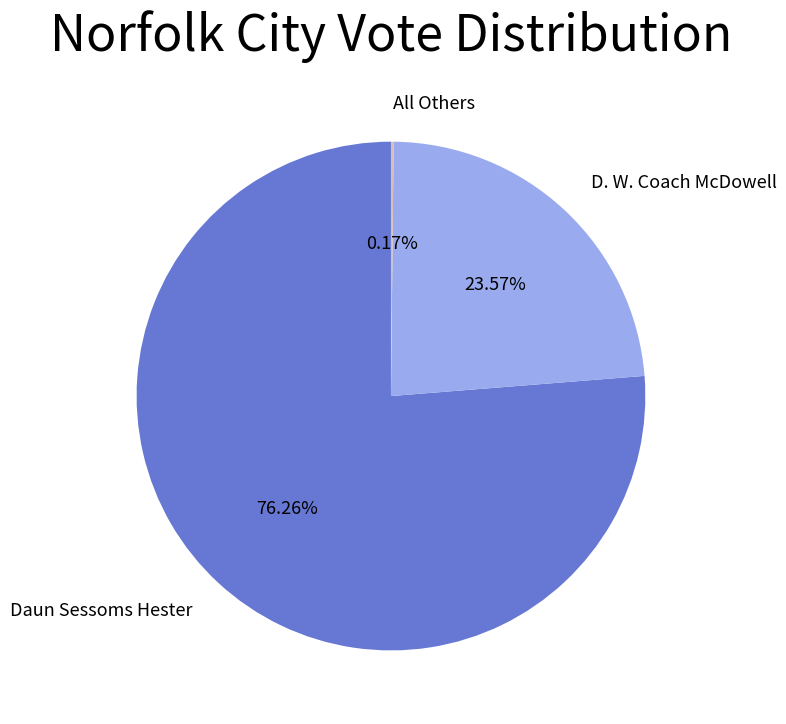

Does any single category account for the majority?

Yes